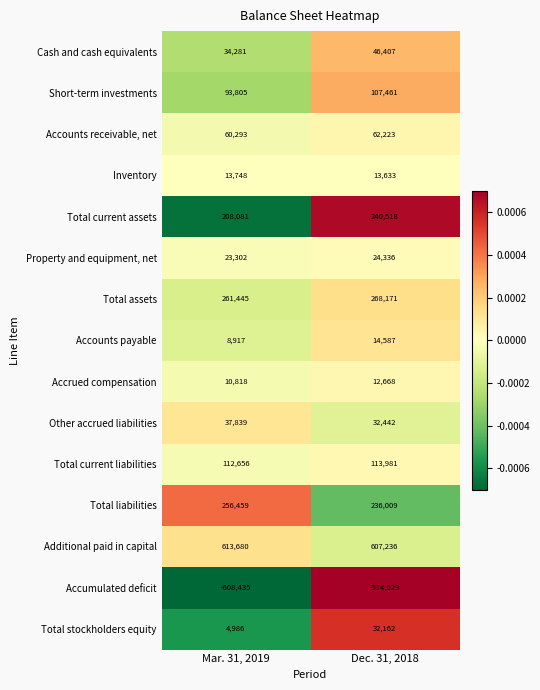

The Total liabilities series shows 159567 at Dec. 31, 2018. True or false?

False